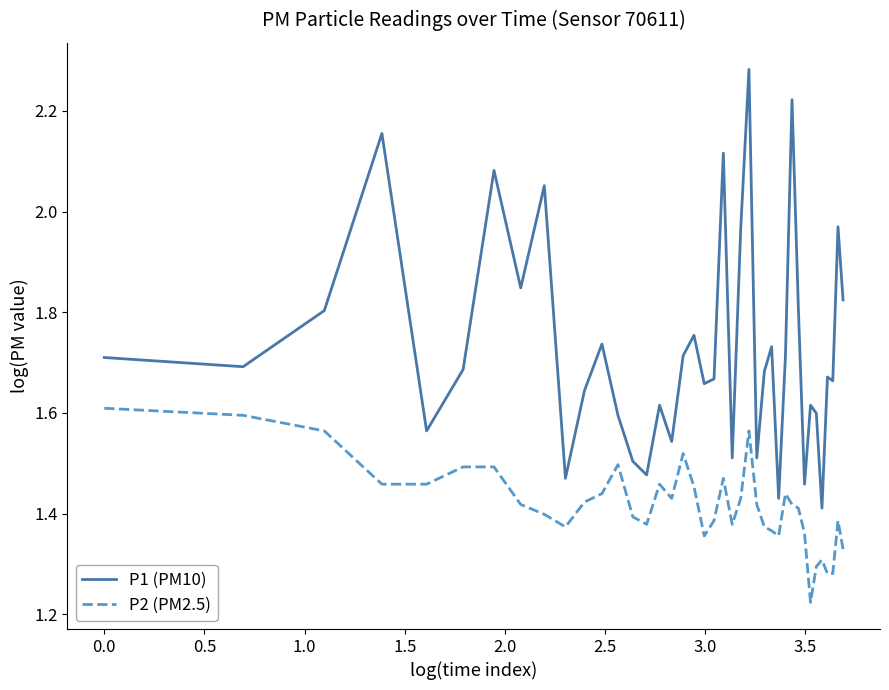

True or false: P1 (PM10) and P2 (PM2.5) intersect in this chart.

False